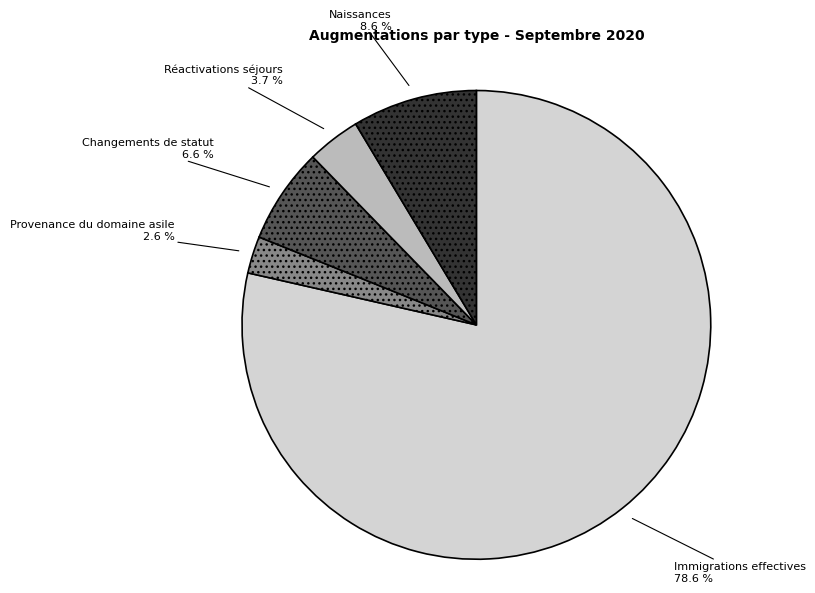

How many segments does this pie chart have?

5